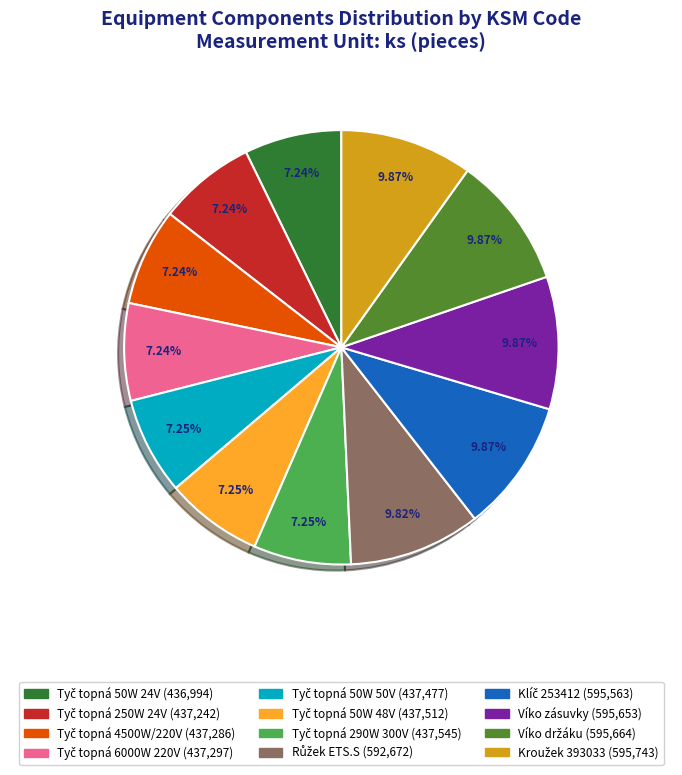

Does any single category account for the majority?

No